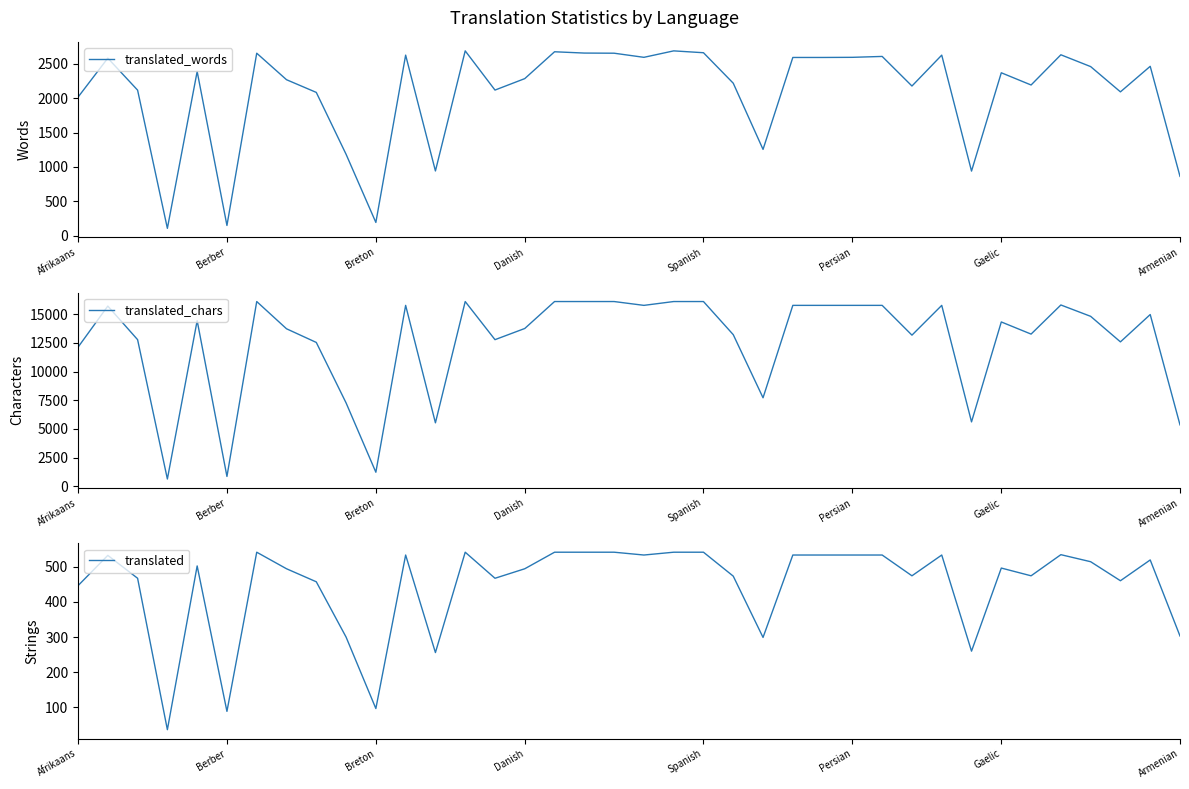

What is the minimum value for translated_chars?

623